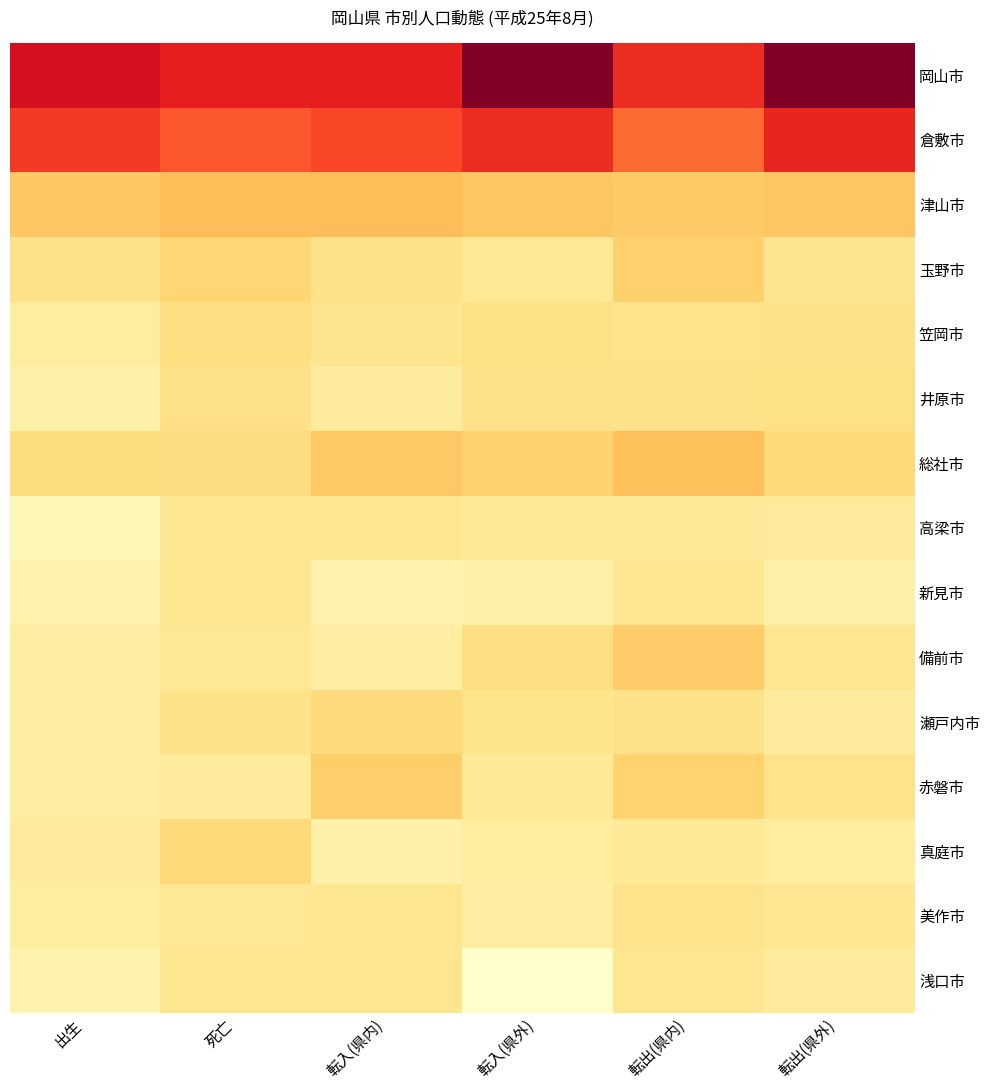

At how many categories does at least one series exceed 50?

6